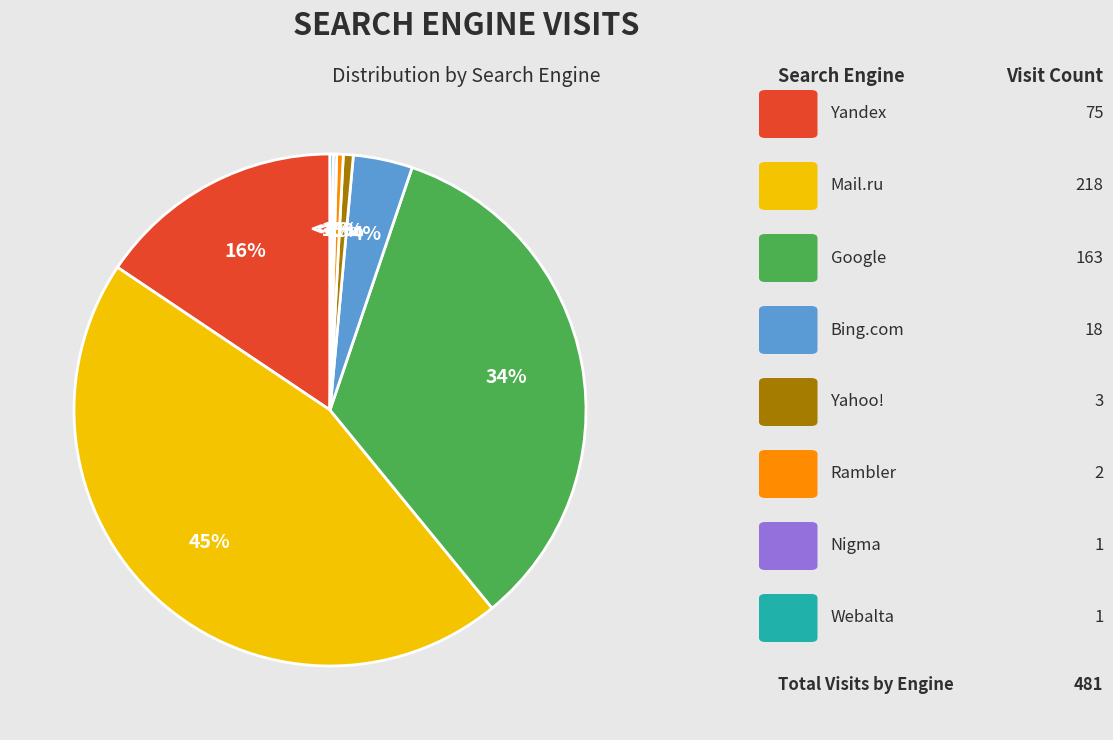

How many segments does this pie chart have?

8